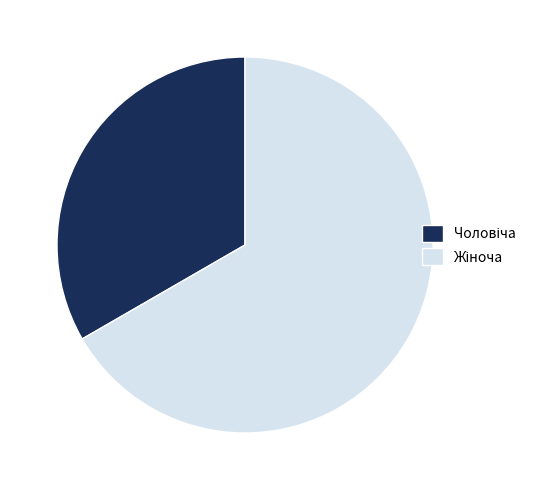

Is there a majority slice in this chart?

Yes